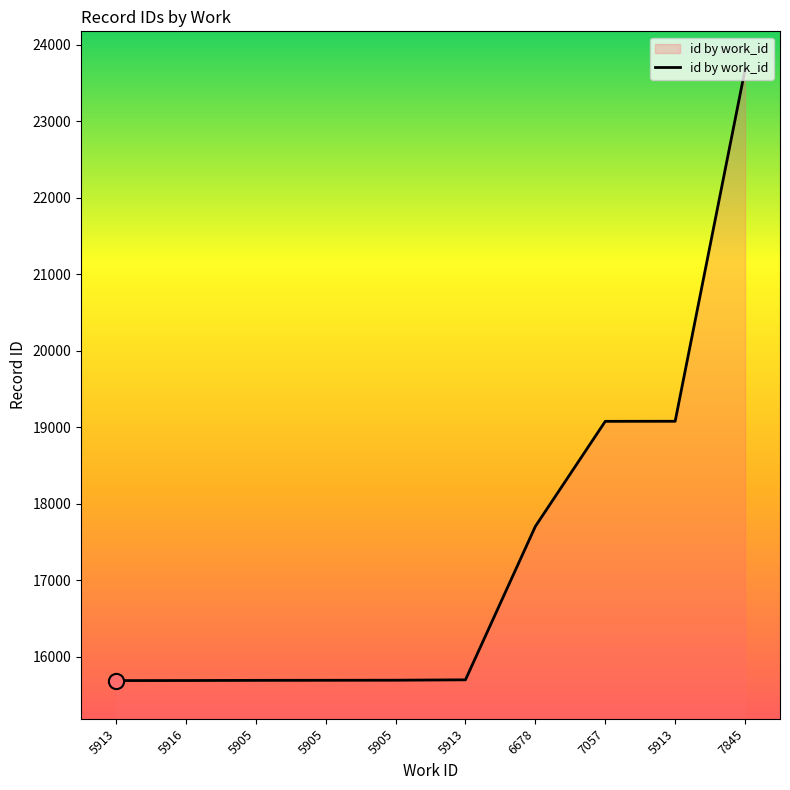

What is the change in value from 5905 to 7057?

+3388